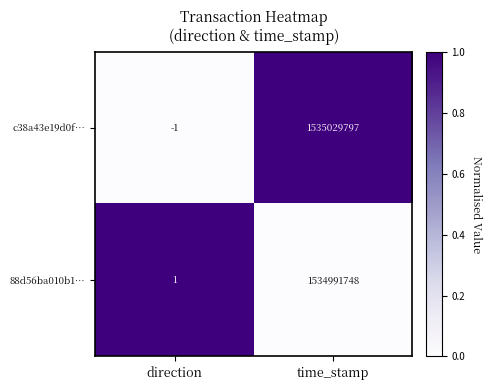

Reading left to right, transcribe all the data shown in this chart.

c38a43e19d0f…: -1	1535029797
88d56ba010b1…: 1	1534991748